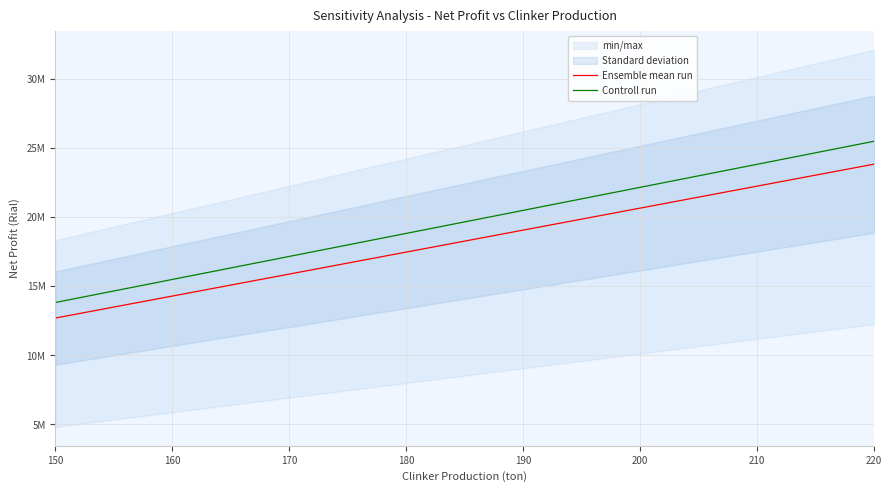

What is the greatest value displayed?

25479221.2